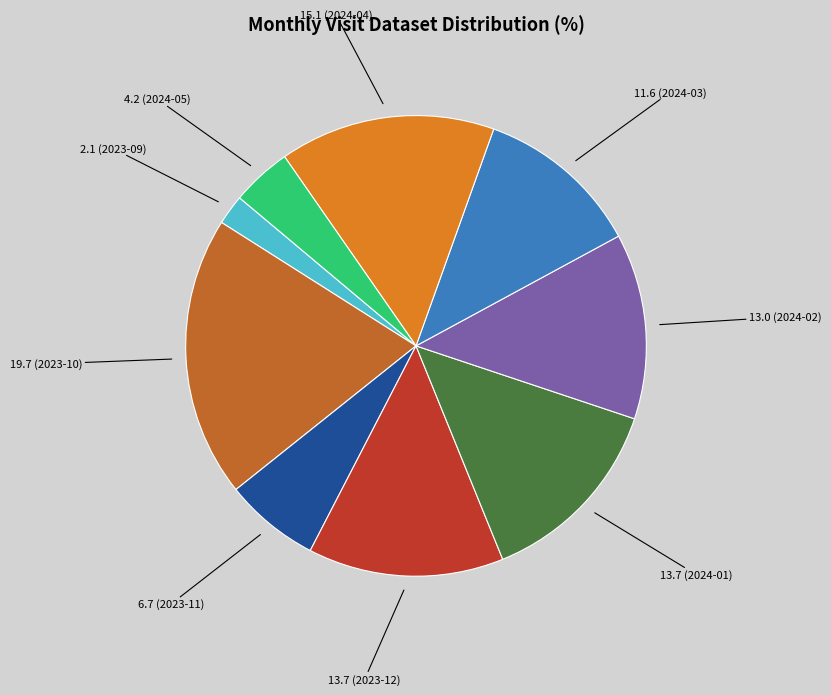

How many slices are in this pie chart?

9